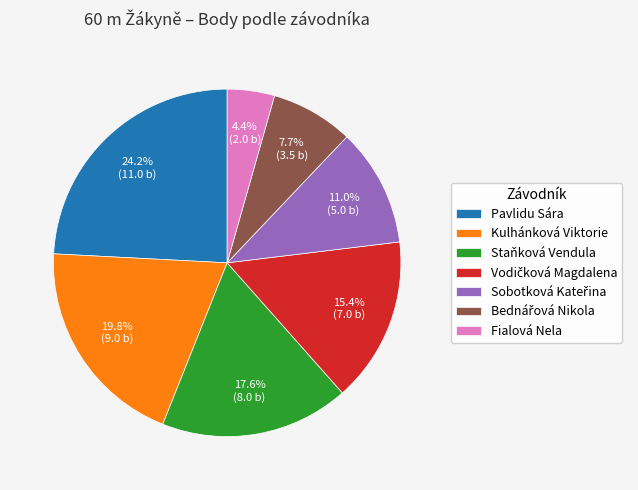

How much of the chart is everything except Fialová Nela?

95.6%